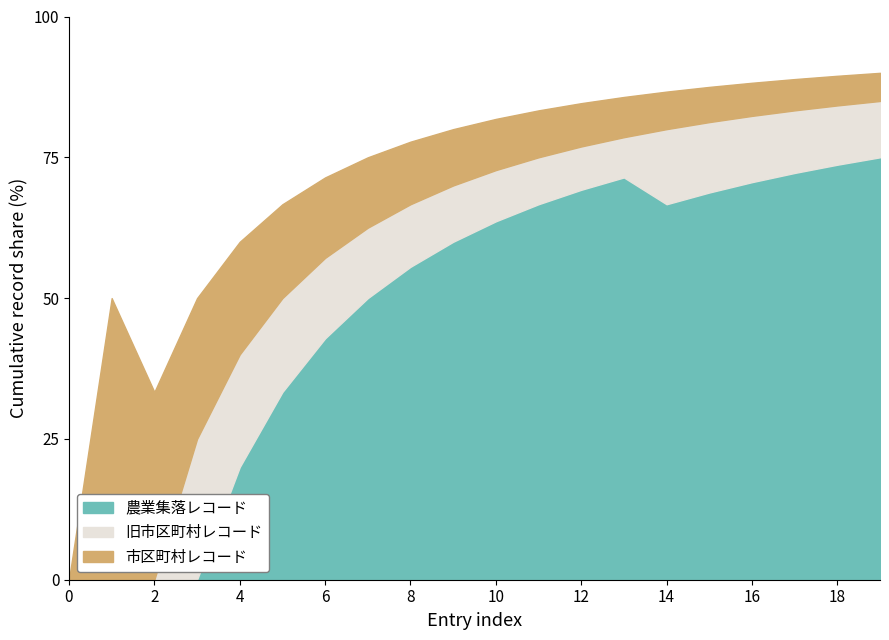

Where do 農業集落レコード and 旧市区町村レコード first cross each other?

key_3 and key_4